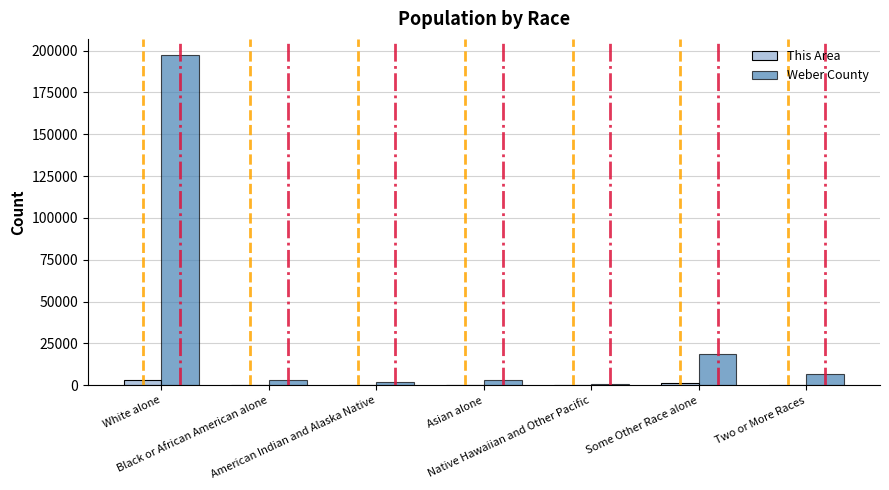

What is the maximum value shown in the chart?

197101